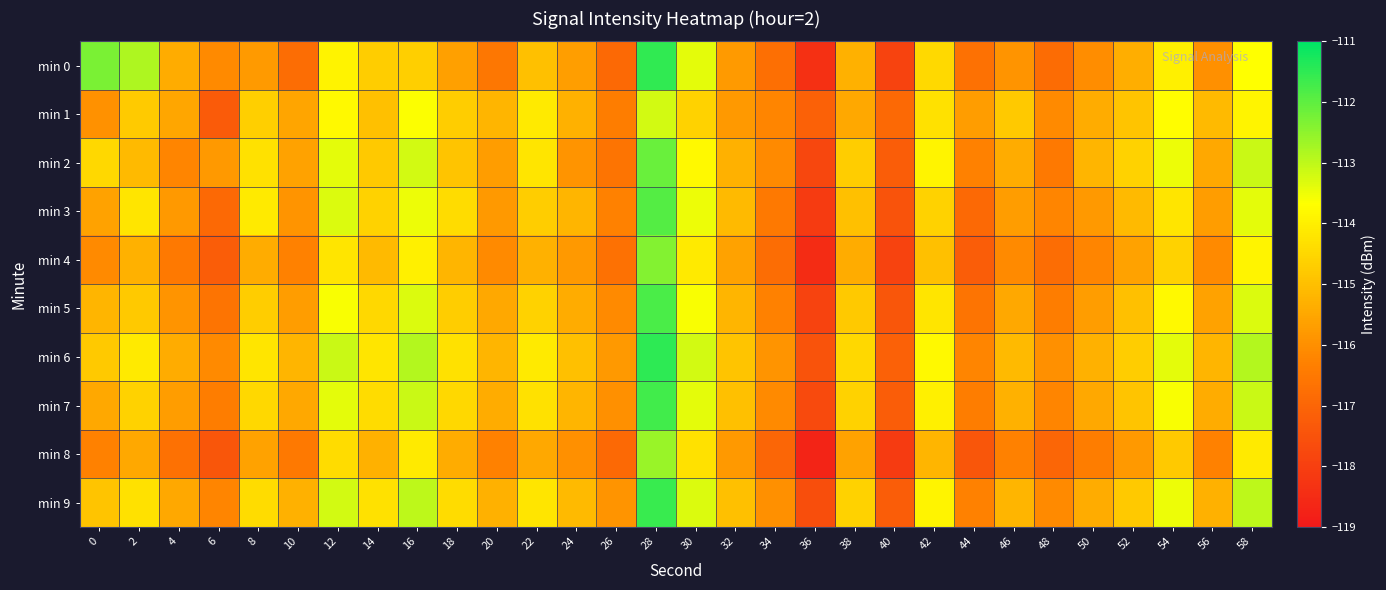

Rank the series at 18 from lowest to highest value.

min 0, min 8, min 4, min 2, min 1, min 5, min 7, min 3, min 9, min 6